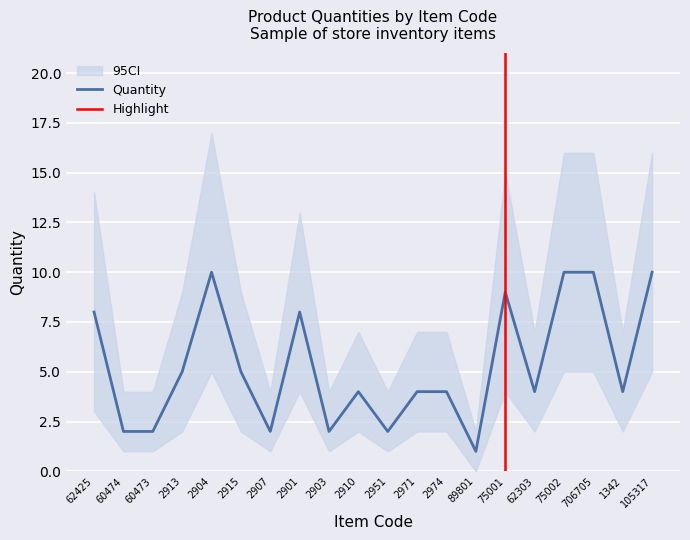

At which label is the value closest to 5?

2913